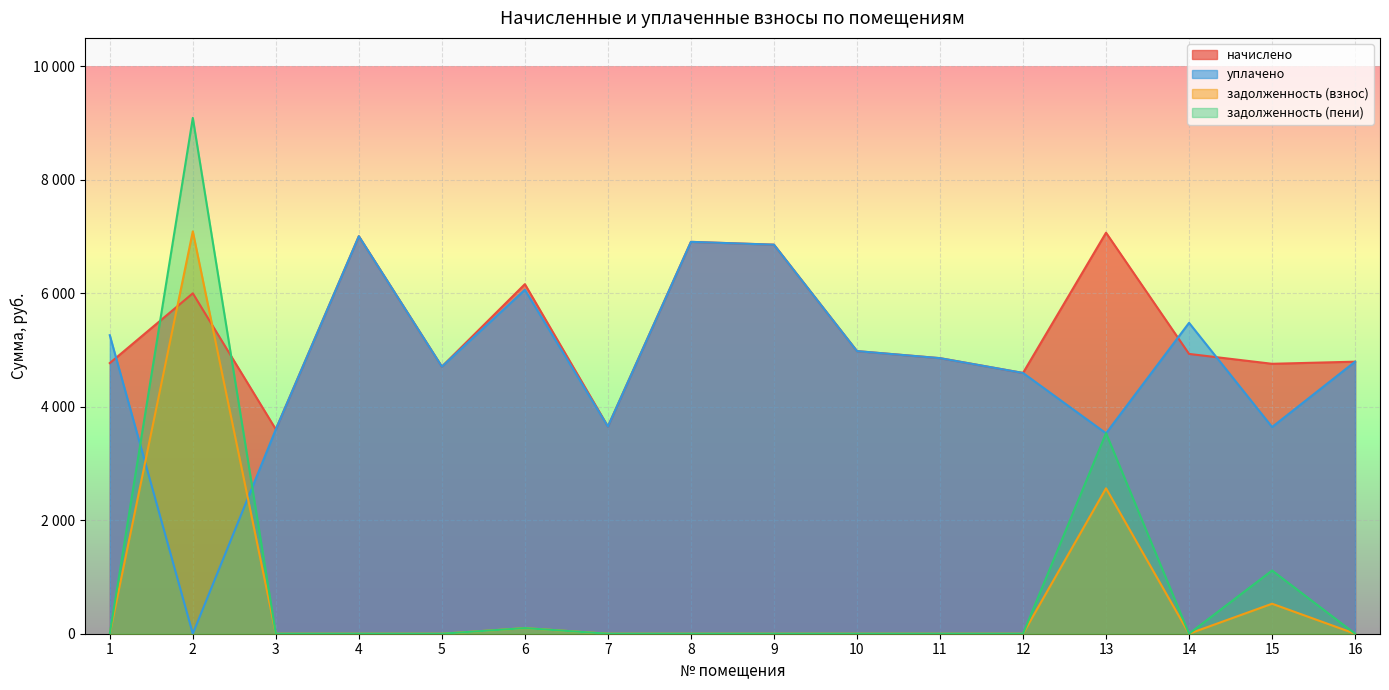

What is the value of the начислено point at the 13th from the left?

7067.0